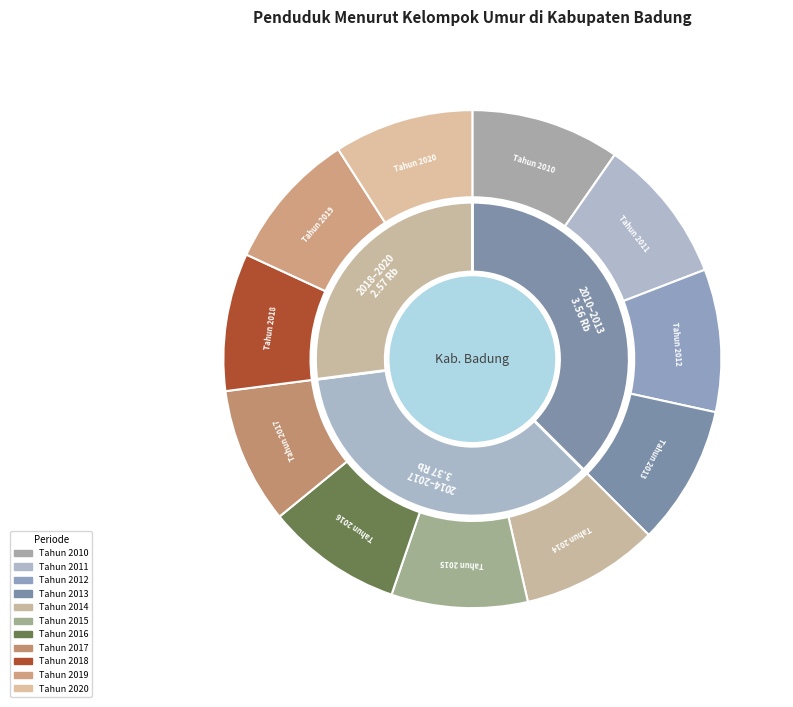

Does Tahun 2018 represent more than half of the total?

No